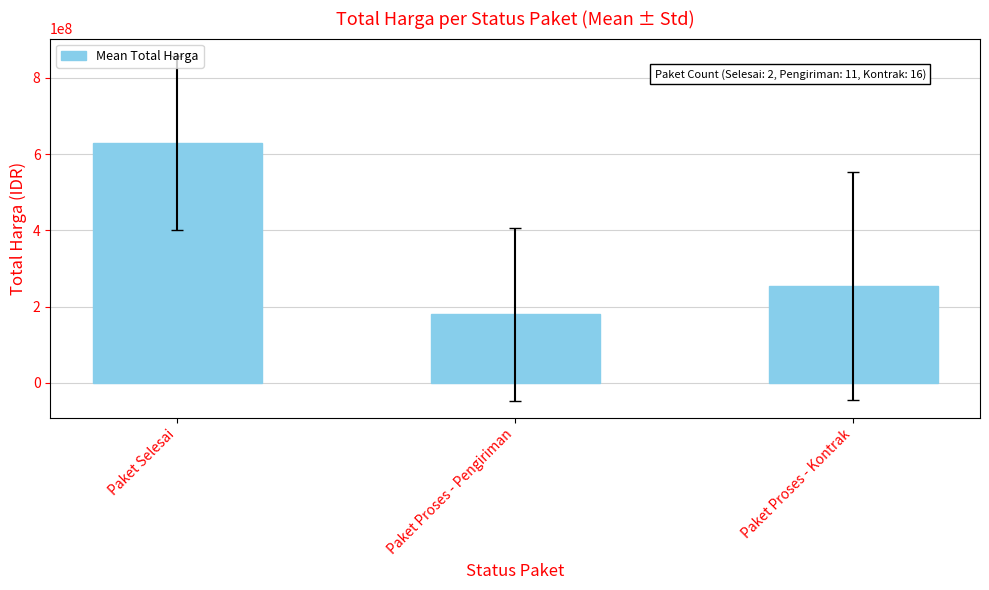

List the labels in order of value, largest first.

Paket Selesai, Paket Proses - Kontrak, Paket Proses - Pengiriman